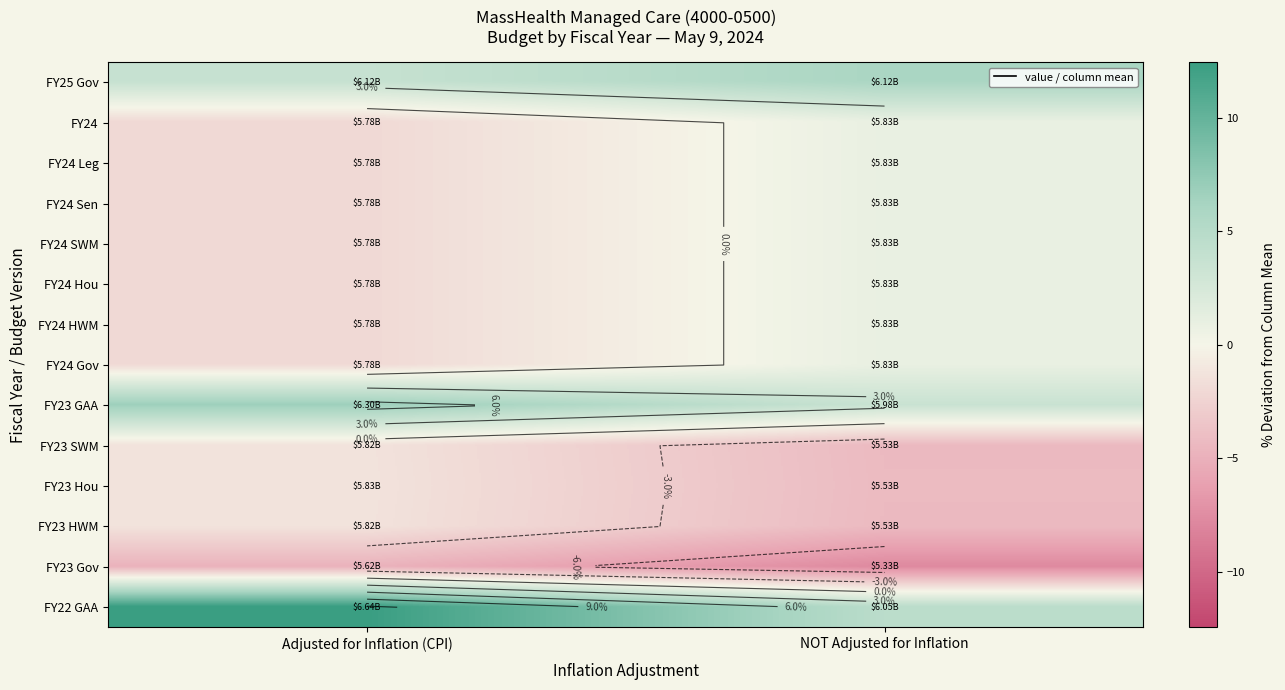

Where is FY23 Gov nearest to the value -6?

Adjusted for Inflation (CPI)